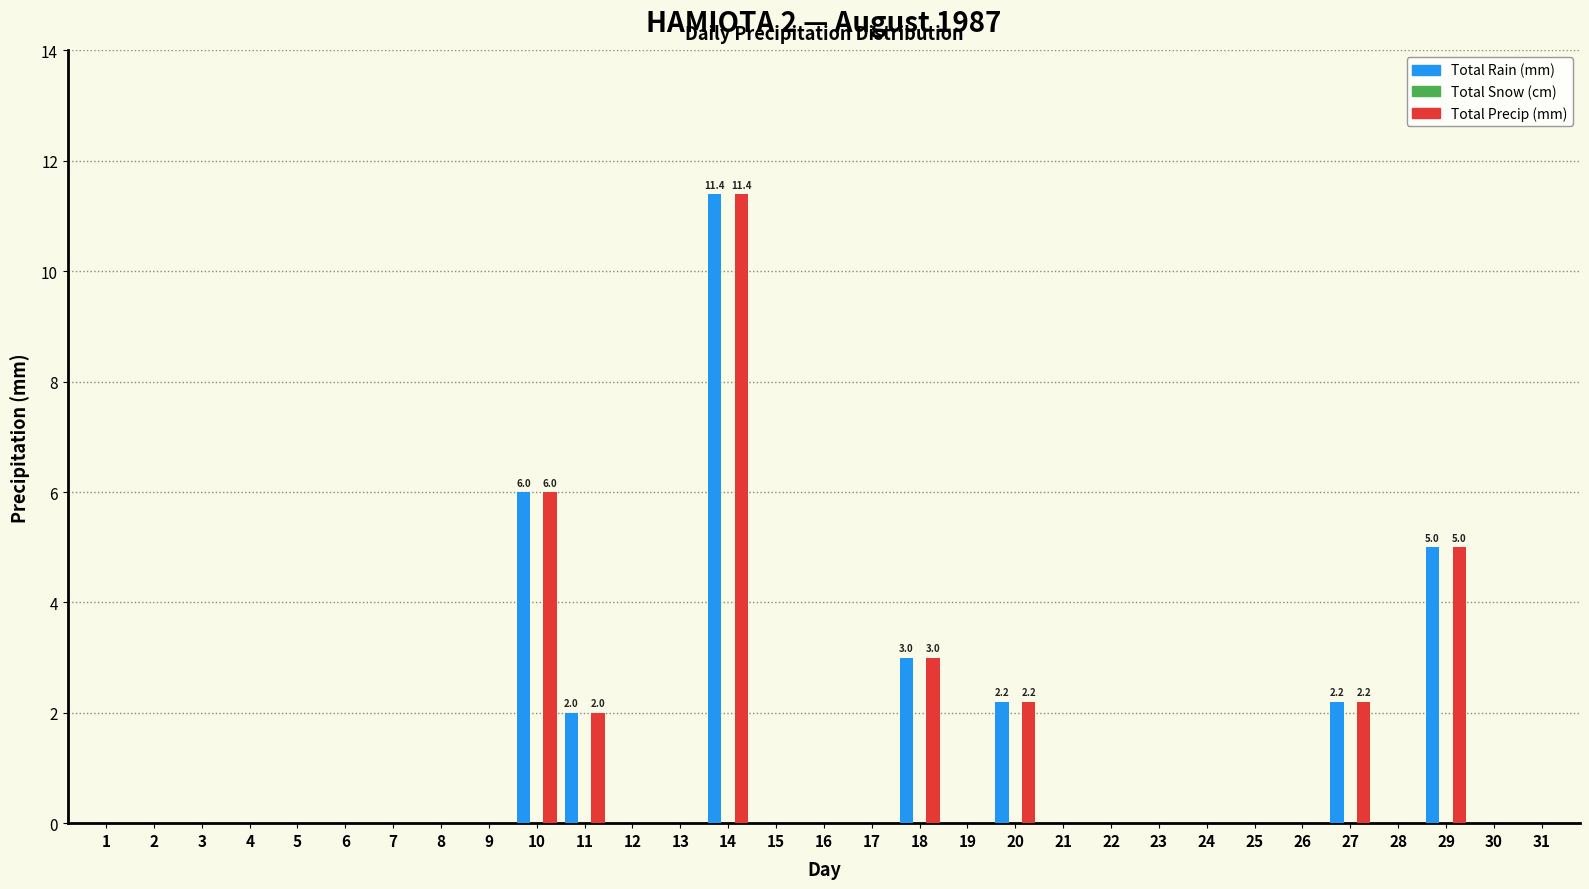

At which label does Total Rain (mm) reach its peak?

14